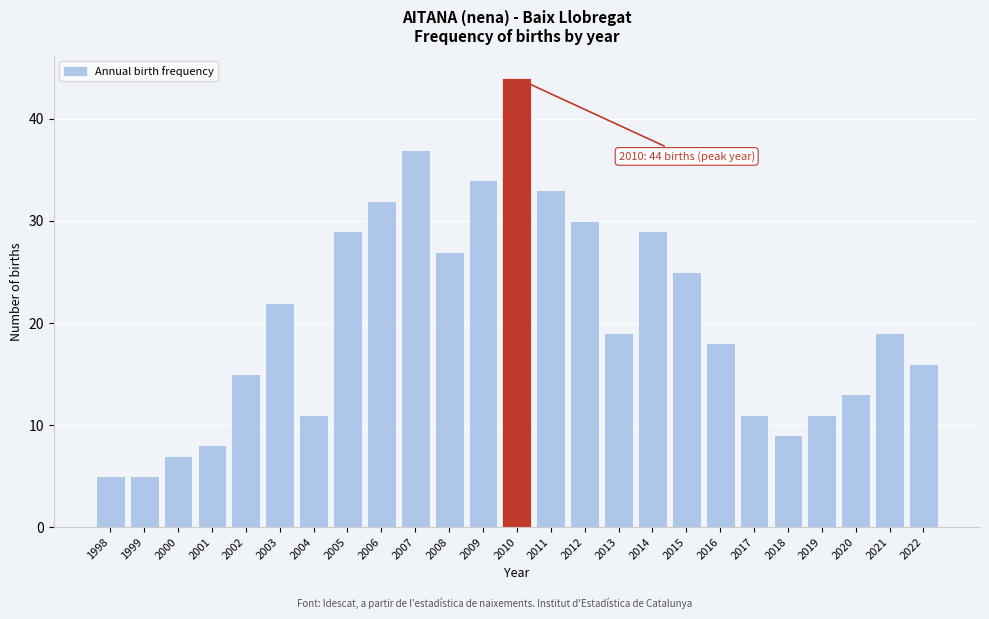

Reading right to left, transcribe all the data shown in this chart.

2022=16	2021=19	2020=13	2019=11	2018=9	2017=11	2016=18	2015=25	2014=29	2013=19	2012=30	2011=33	2010=44	2009=34	2008=27	2007=37	2006=32	2005=29	2004=11	2003=22	2002=15	2001=8	2000=7	1999=5	1998=5